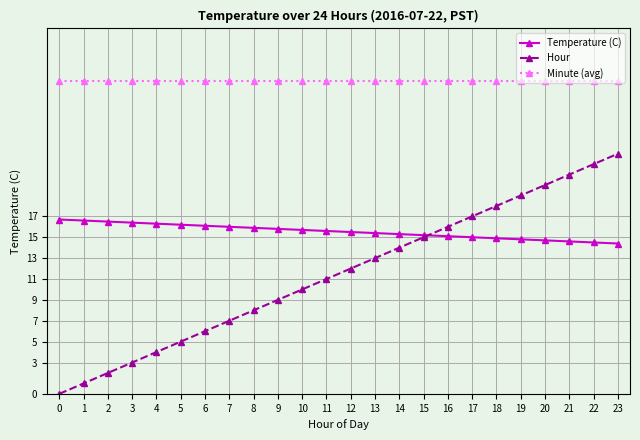

Between 2 and 19, which series saw the biggest shift?

Hour